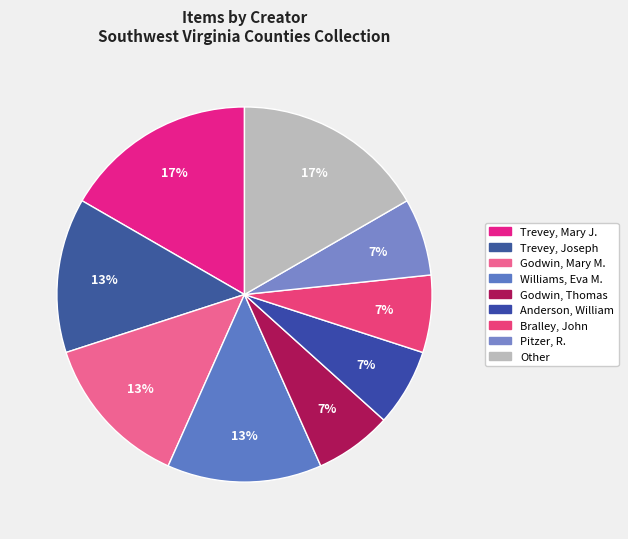

Is there any slice that represents more than half of the pie?

No